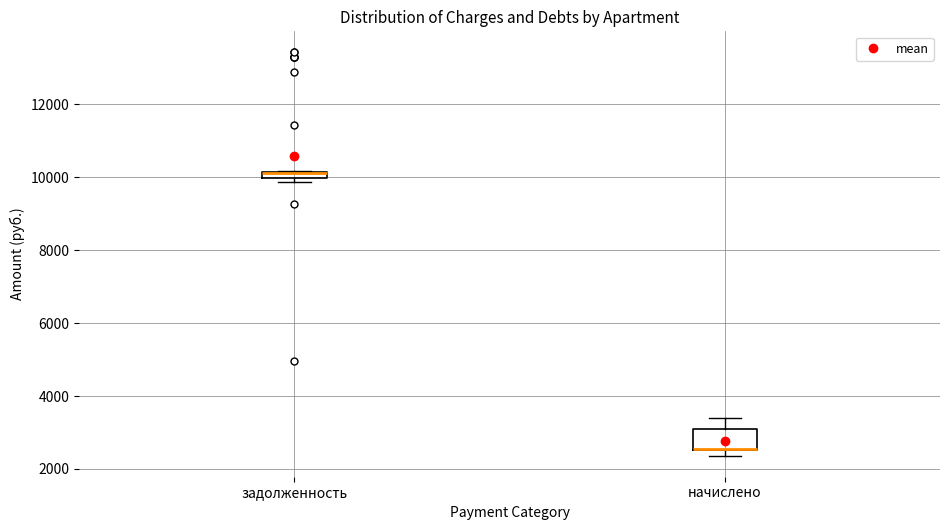

Where does the upper whisker of the box for начислено end on the y-axis? The values are not printed on the chart, so give them approximately, as read against the axis.

3400